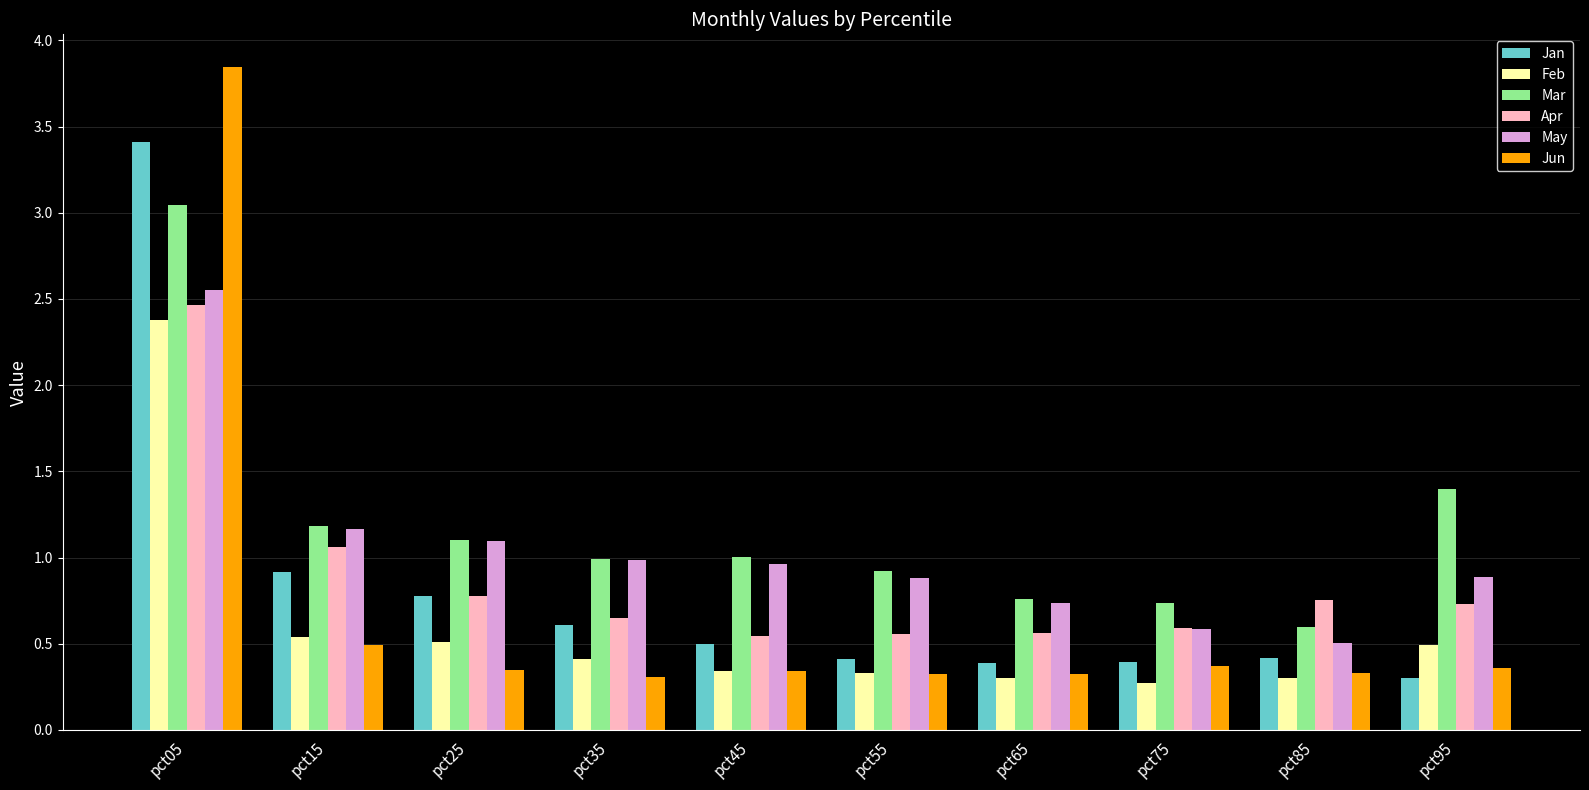

Is it true that Jun equals 0.3 at pct65?

True